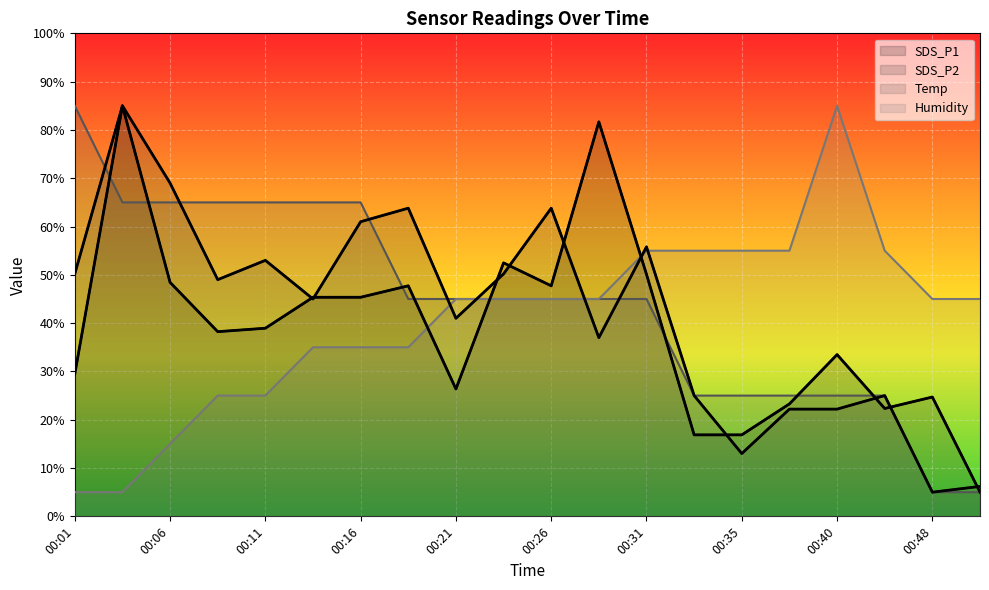

Is it true that SDS_P1 equals 24.7 at 00:48?

True